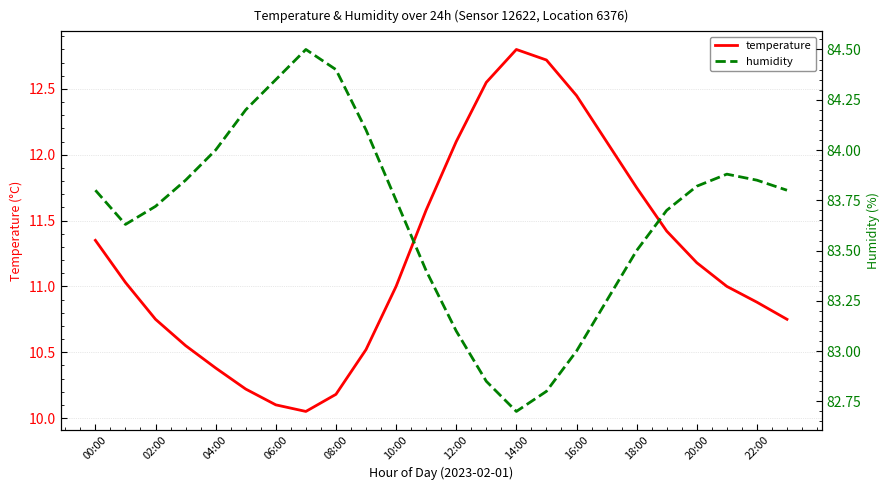

What is the highest value of the temperature series?

12.8